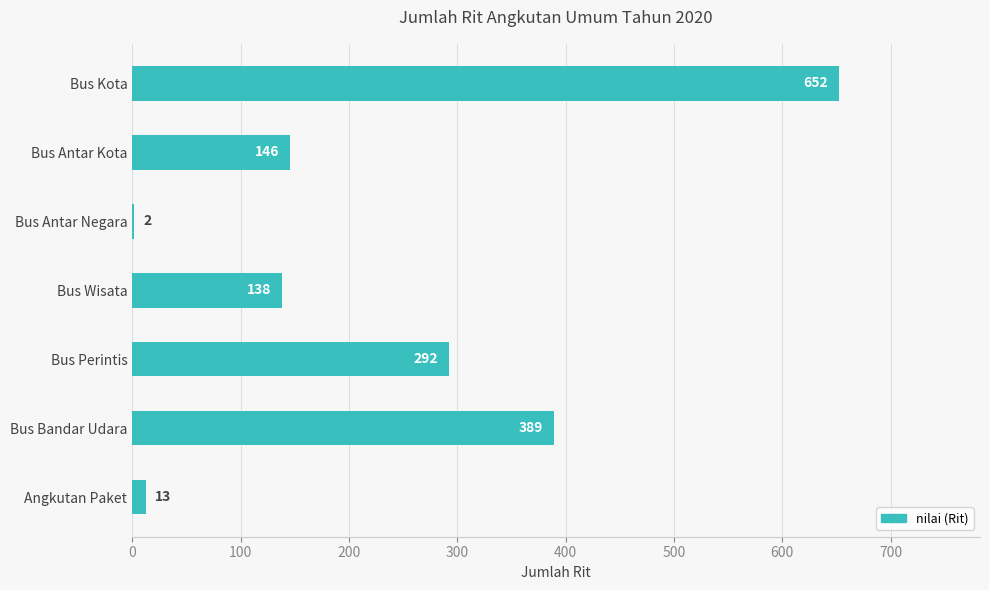

Reading top to bottom, what are all the values shown in this chart?

Bus Kota=652	Bus Antar Kota=146	Bus Antar Negara=2	Bus Wisata=138	Bus Perintis=292	Bus Bandar Udara=389	Angkutan Paket=13